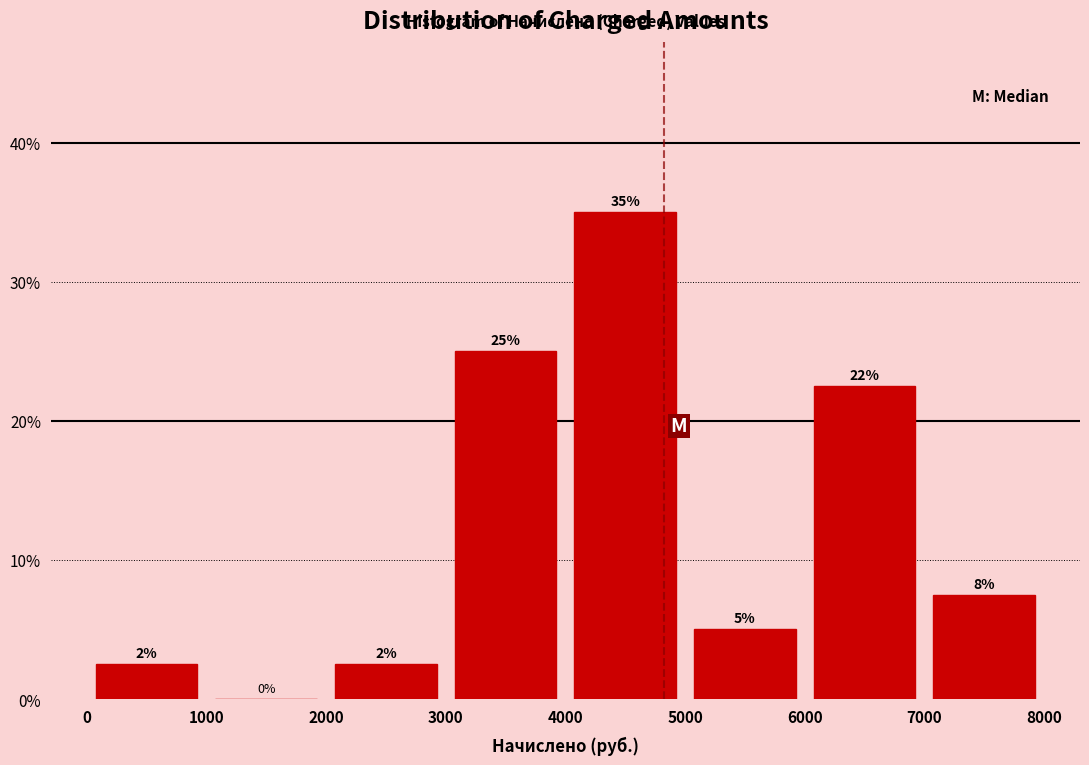

Which range on the x-axis has the tallest bar?

4000 to 5000